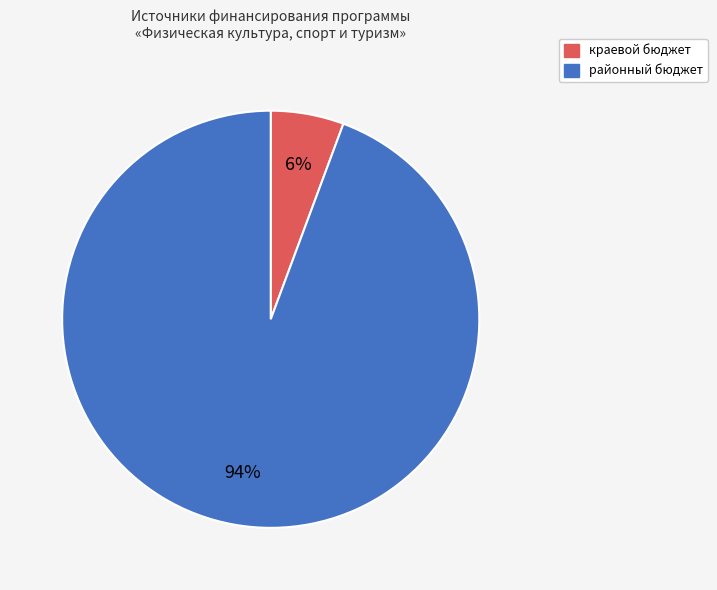

Is there a majority slice in this chart?

Yes